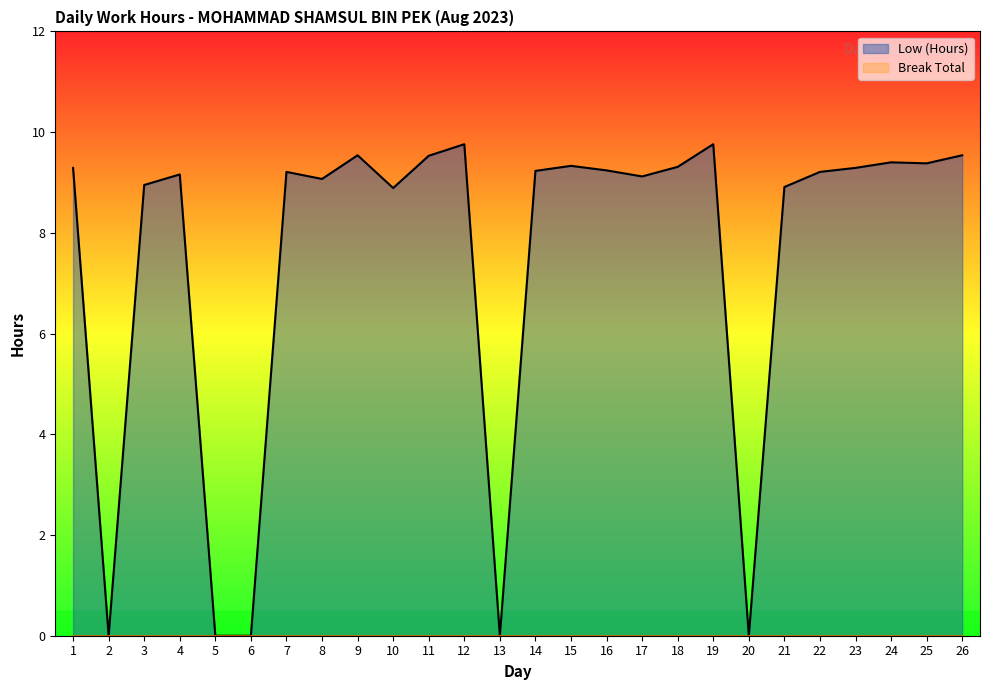

At which category is the sum across all series the highest?

12